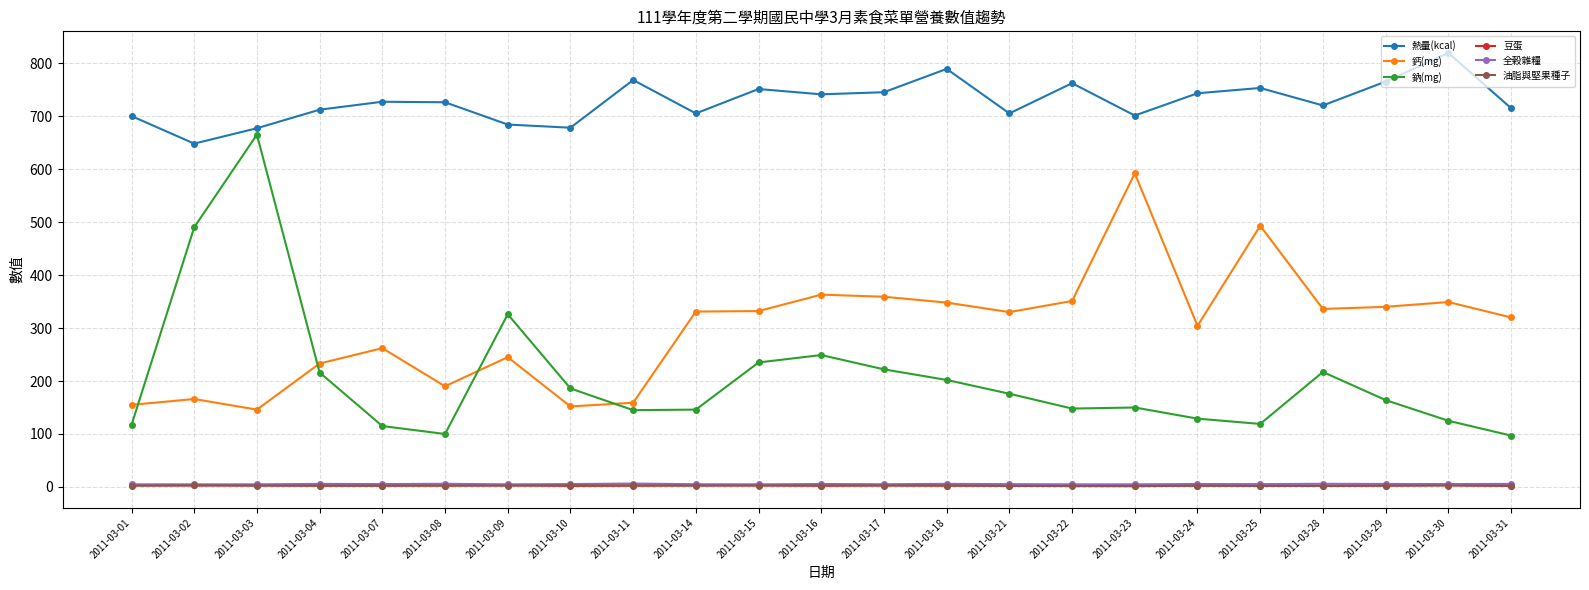

What is the difference between the highest and lowest values at 2011-03-18?

786.5